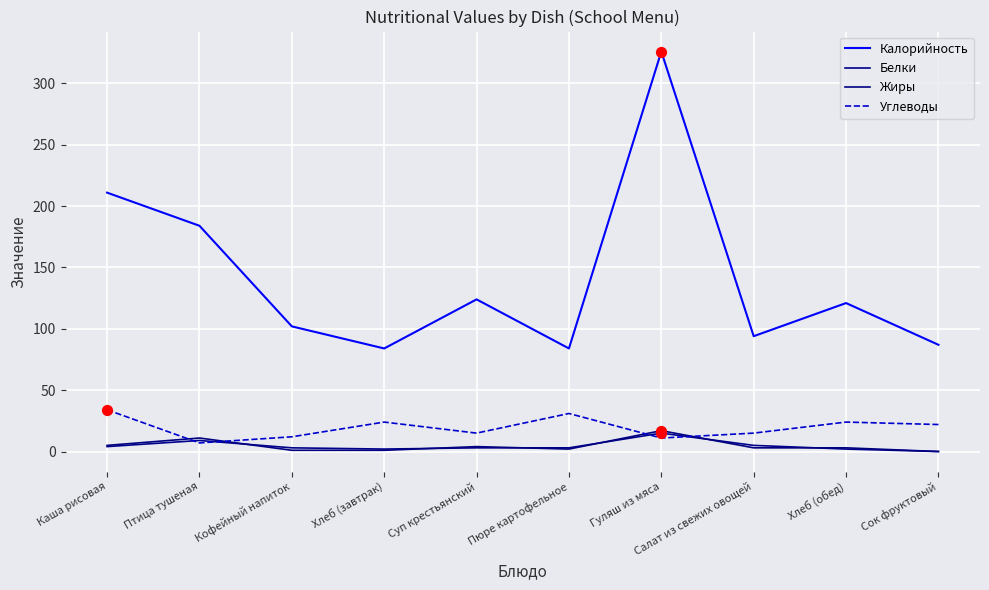

What are all the series names shown in the legend?

Калорийность, Белки, Жиры, Углеводы